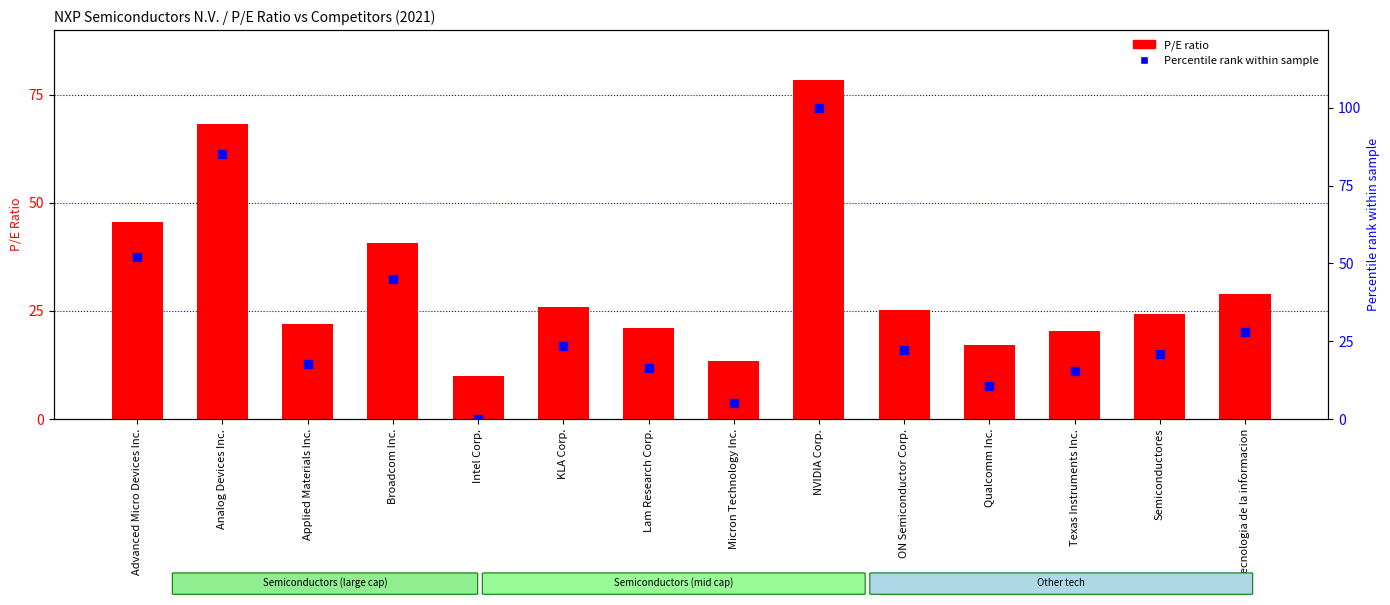

What is the total value across all series at Lam Research Corp.?

37.3